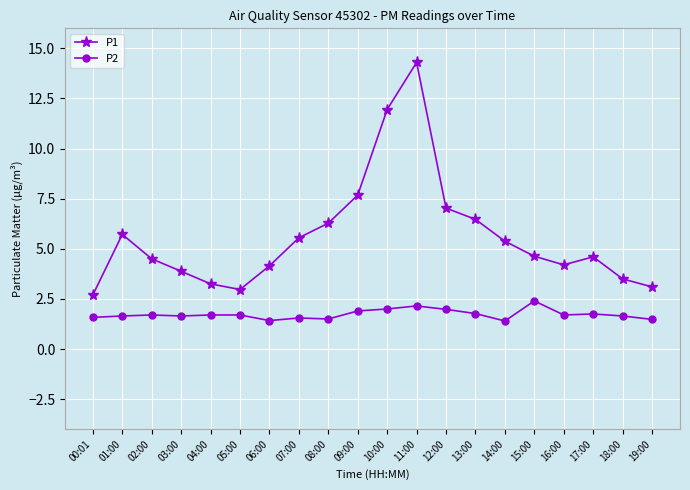

At which category does P1 reach its first local valley?

05:00